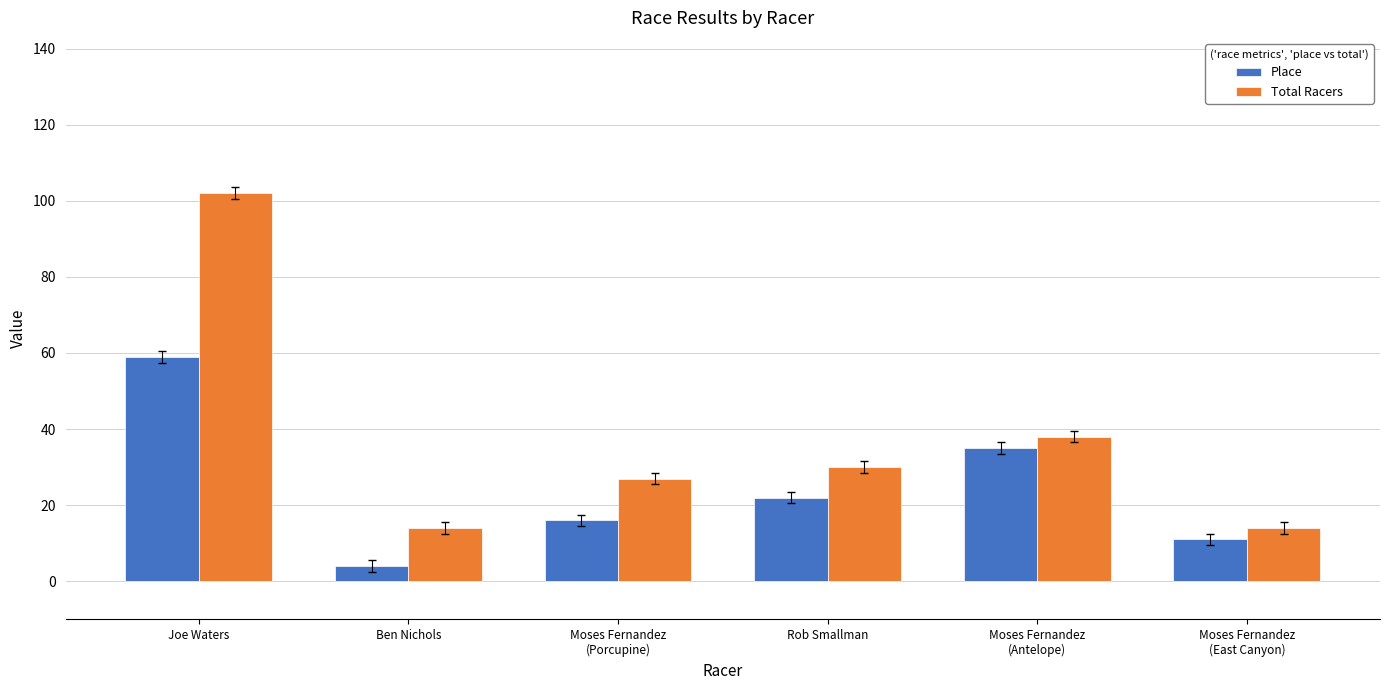

At how many categories does at least one series exceed 67?

1